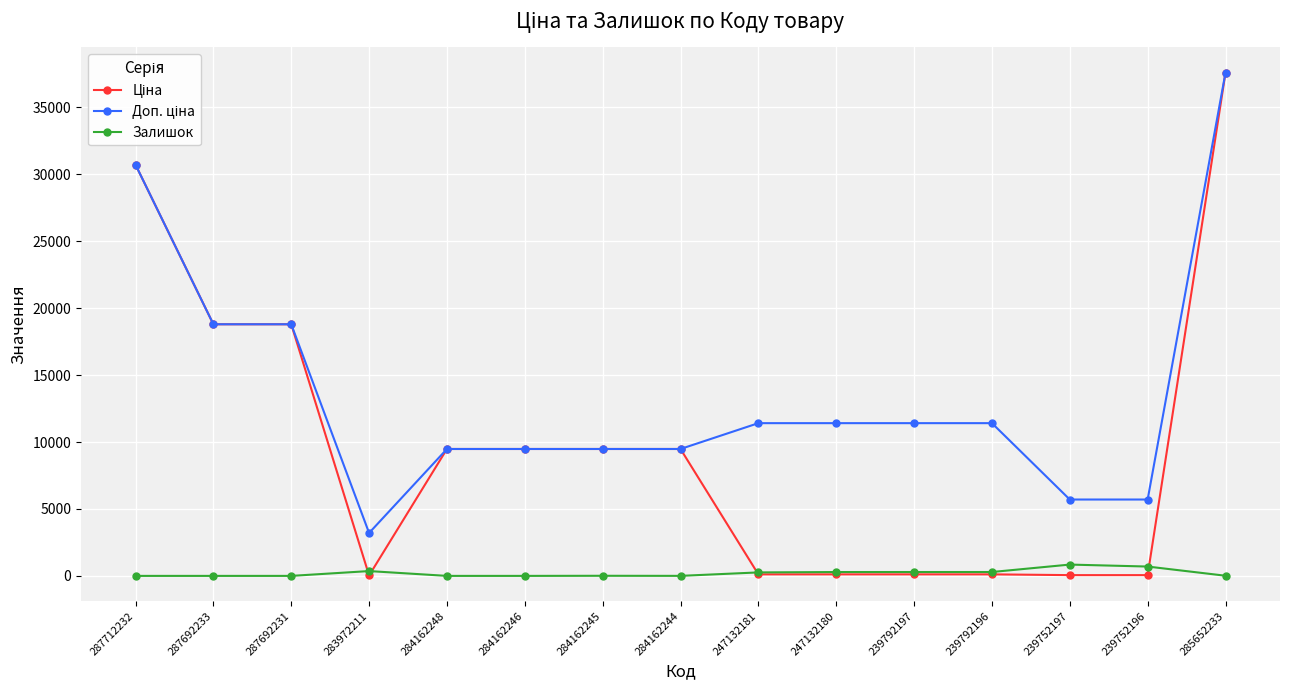

Which label corresponds to the largest value in the chart?

285652233